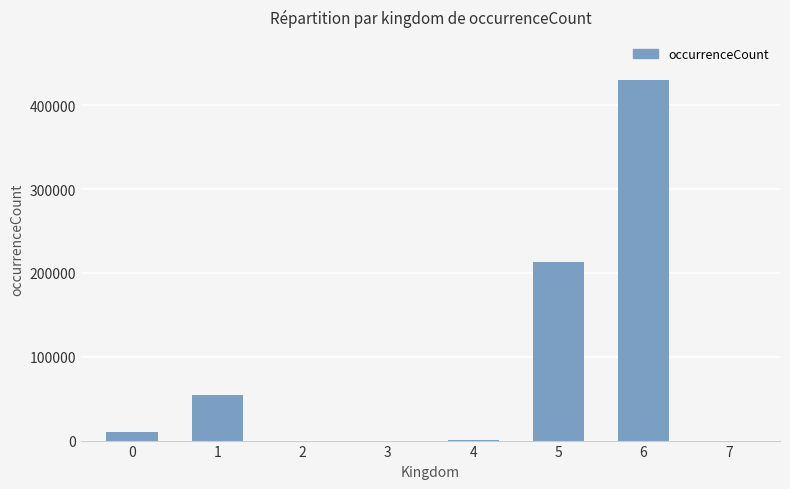

What is the sum of all values?

708104